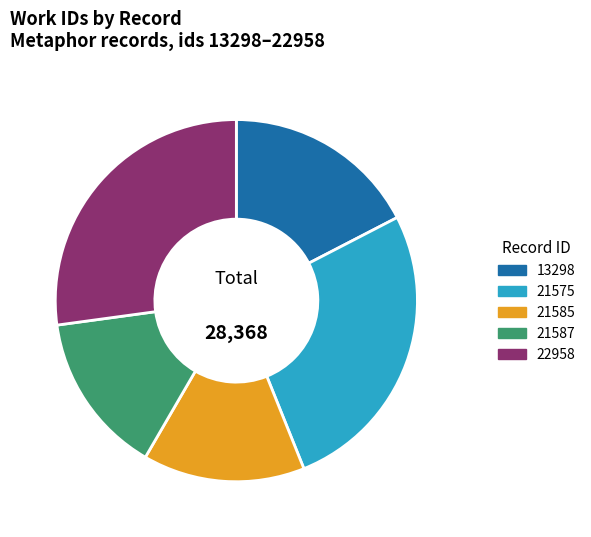

How many slices are in this pie chart?

5